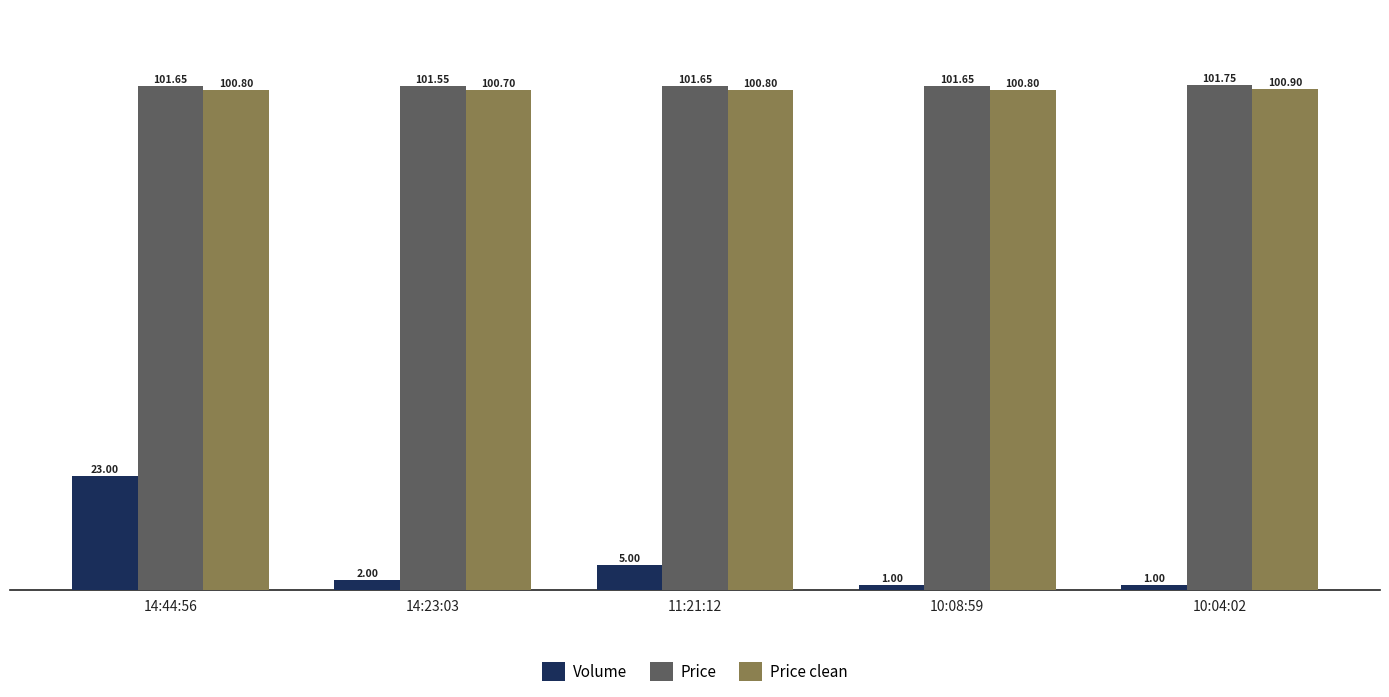

The Price clean series shows 181.1 at 11:21:12. True or false?

False